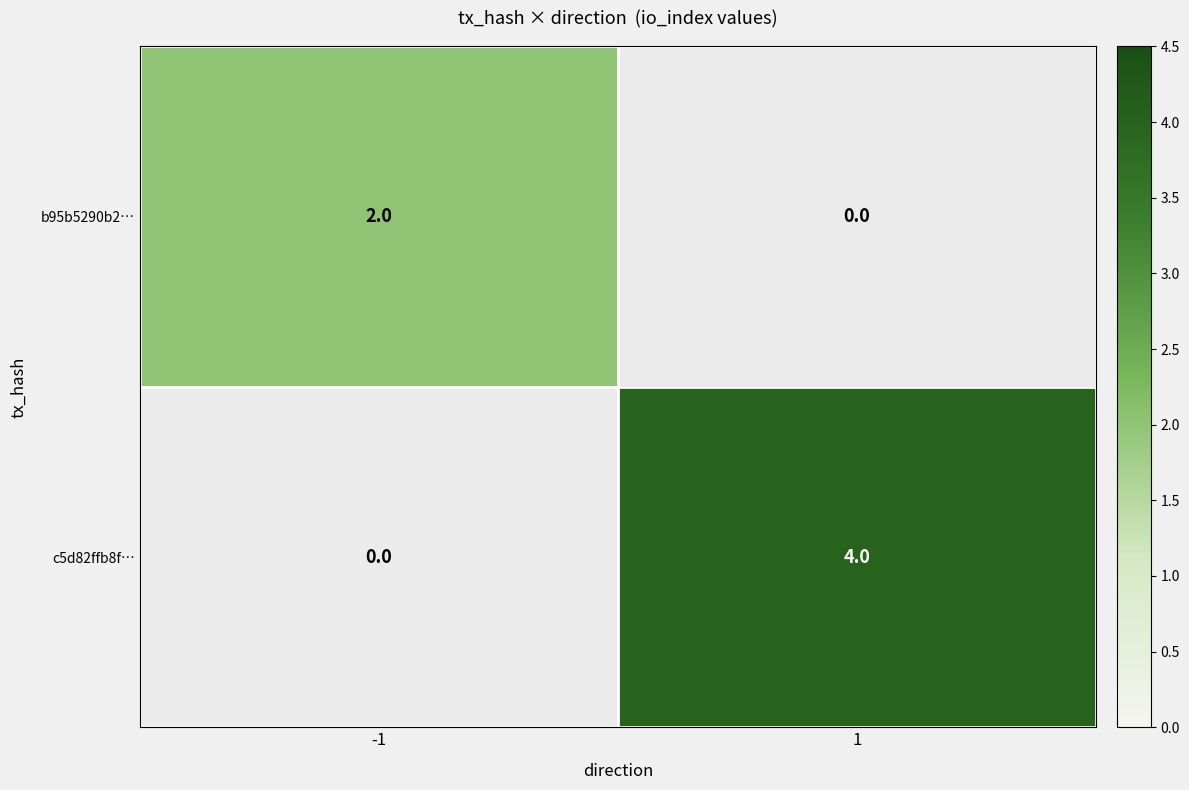

Which series has the widest spread of values?

c5d82ffb8f…